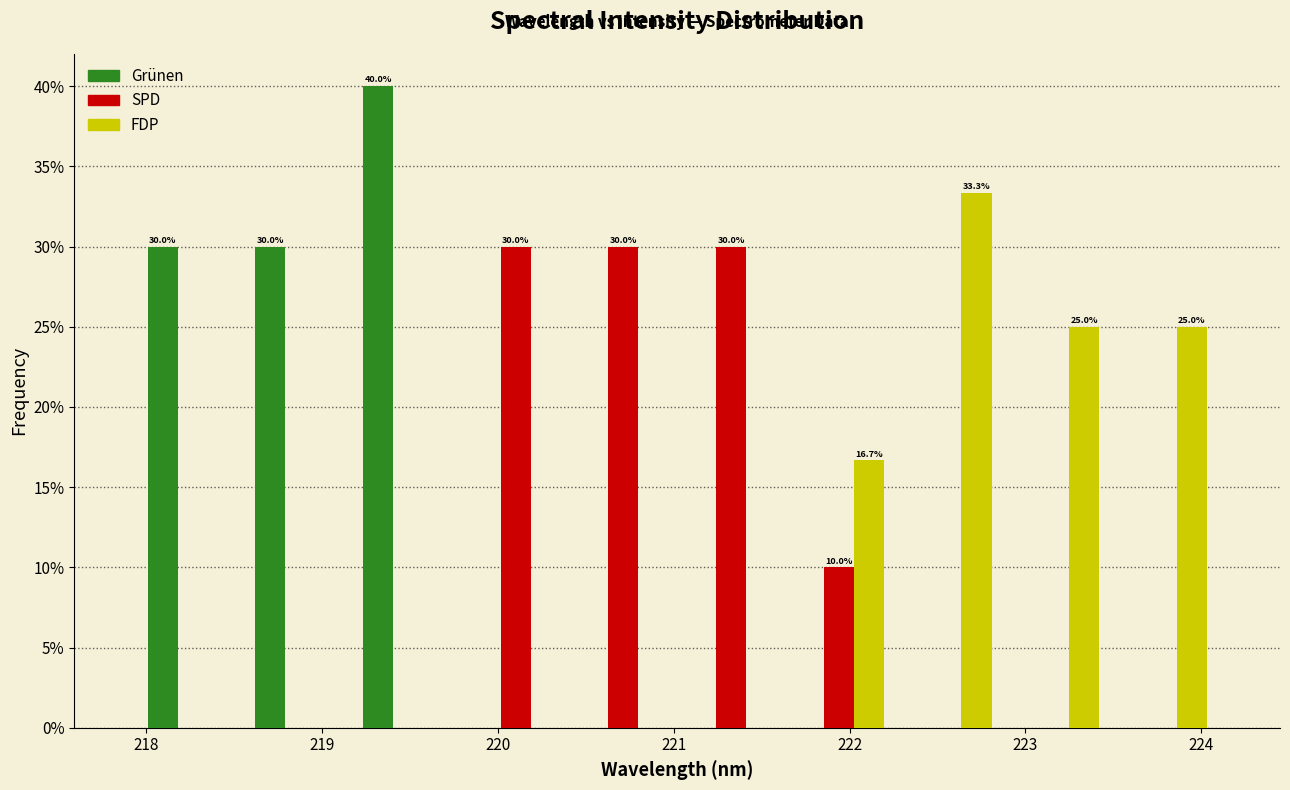

In the Grünen series, which range on the x-axis has the tallest bar?

219.2 to 219.8